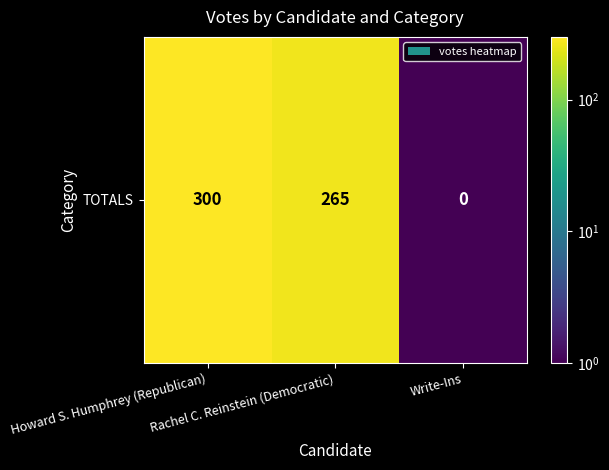

At which label is the value closest to 150?

Rachel C. Reinstein (Democratic)